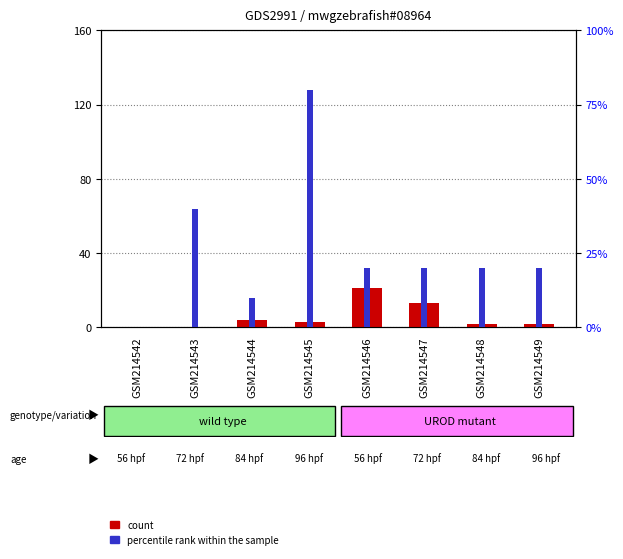

True or false: percentile rank within the sample has a value of 20 at GSM214549.

True